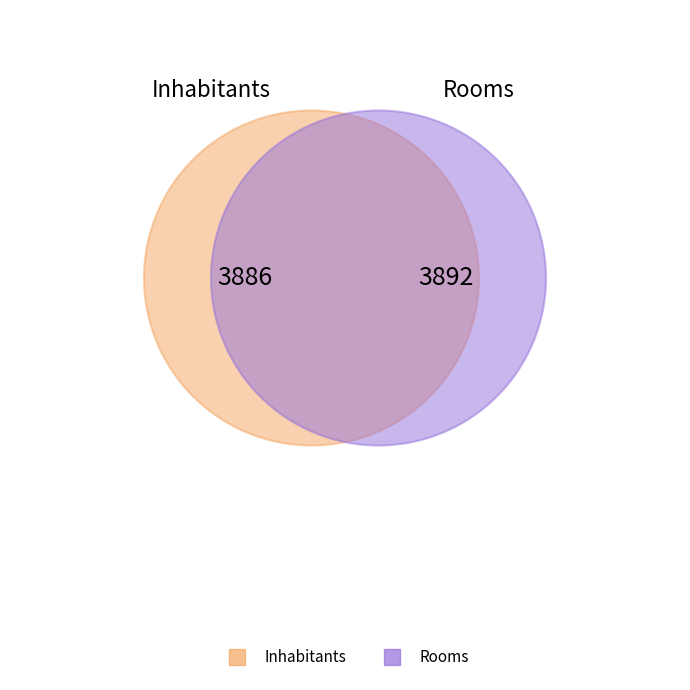

What is the change in value from Inhabitants to Rooms?

+6